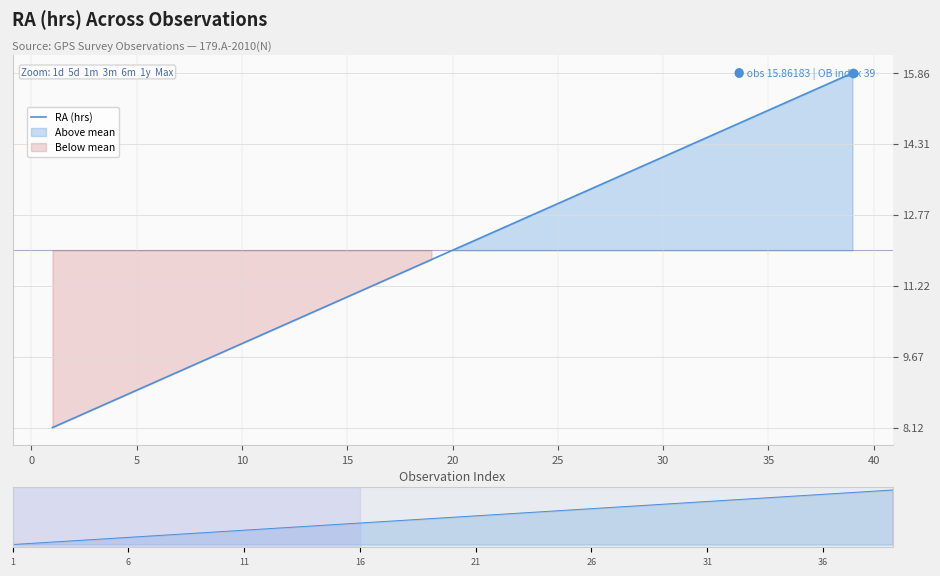

How many lines are shown in the chart?

1